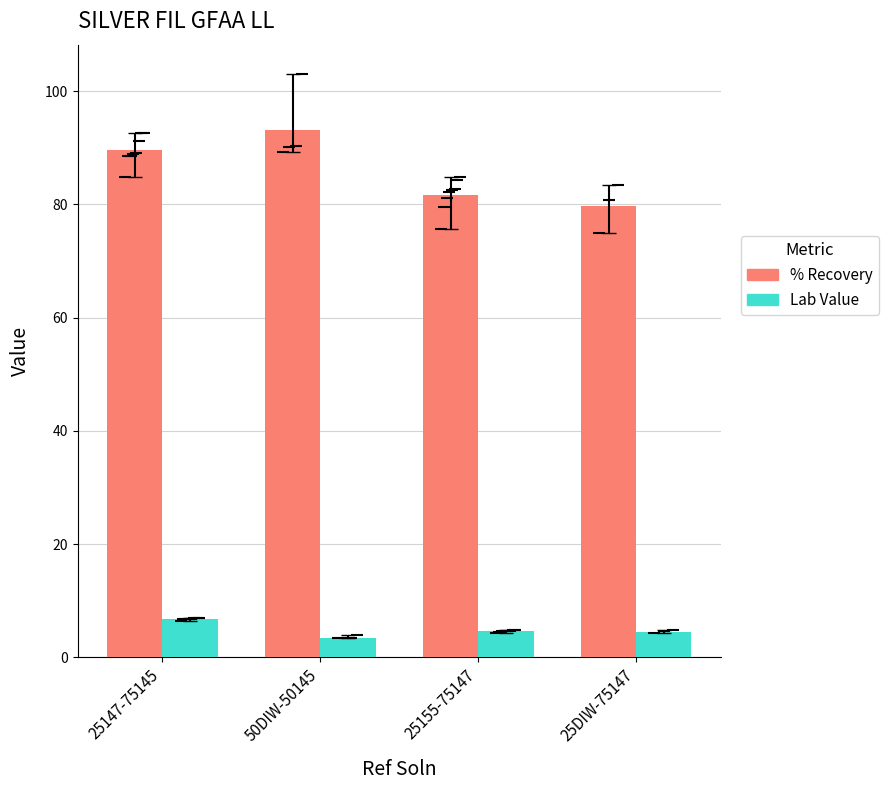

What is the maximum value for % Recovery?

93.2